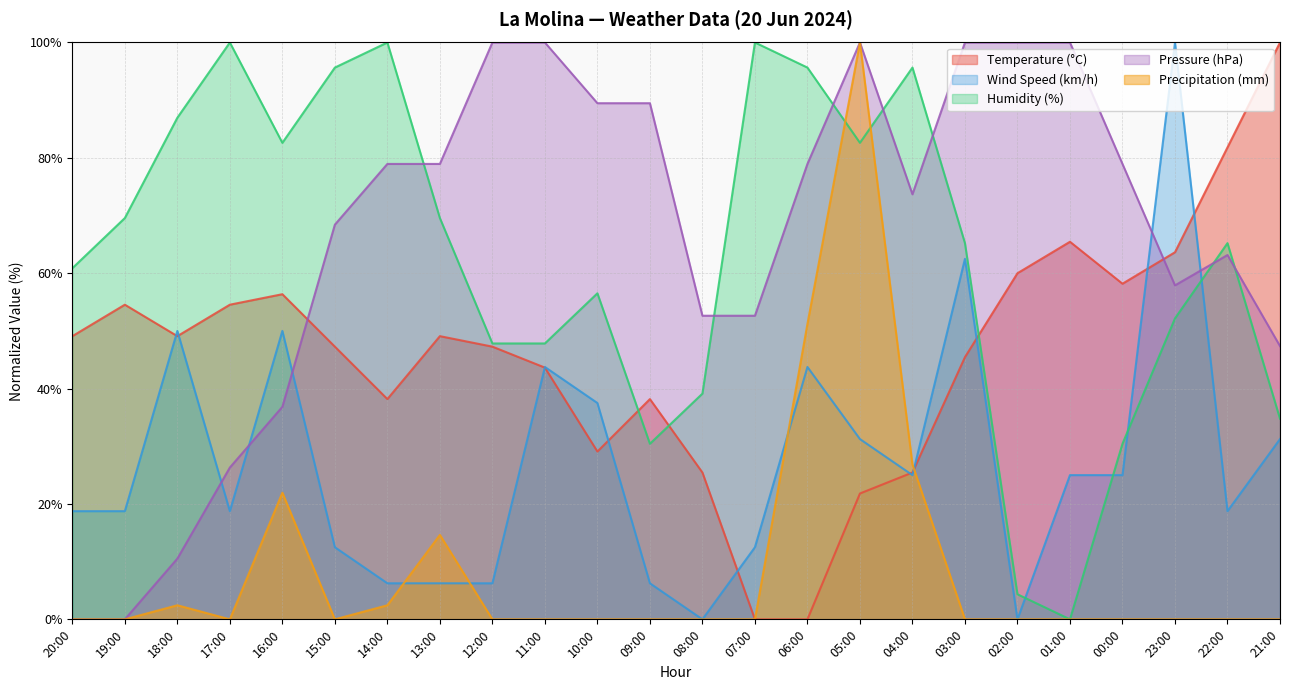

Which series ends up on top after the final intersection of Pressure (hPa) and Humidity (%)?

Pressure (hPa)